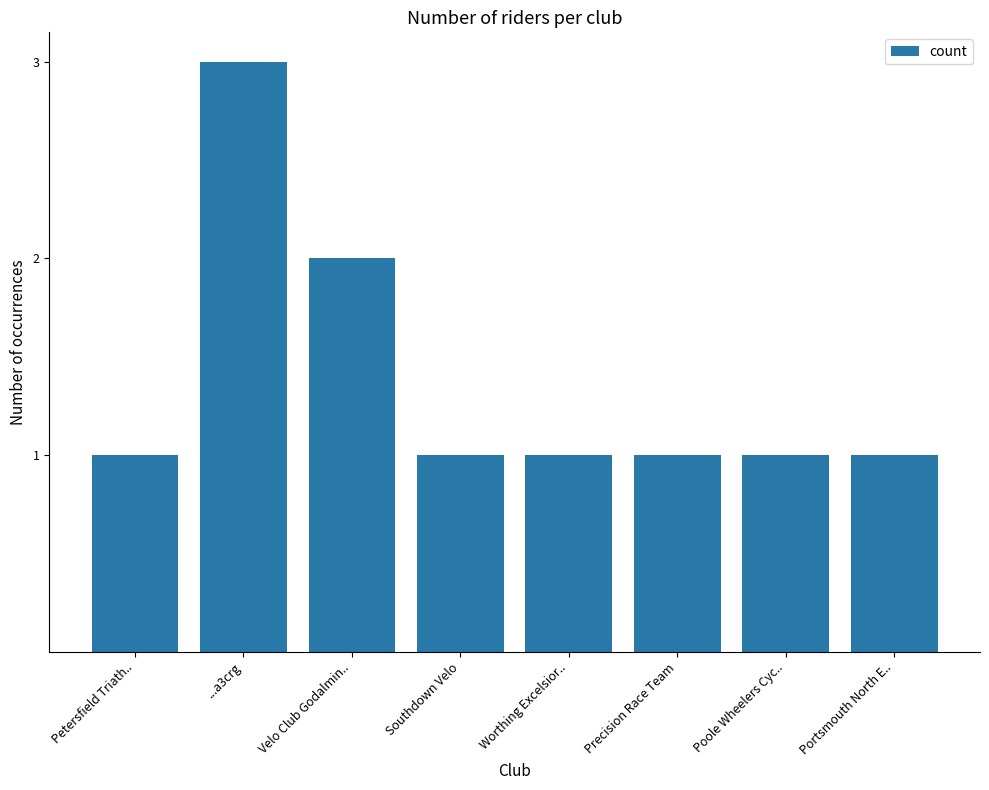

Reading right to left, transcribe all the data shown in this chart.

1	1	1	1	1	2	3	1